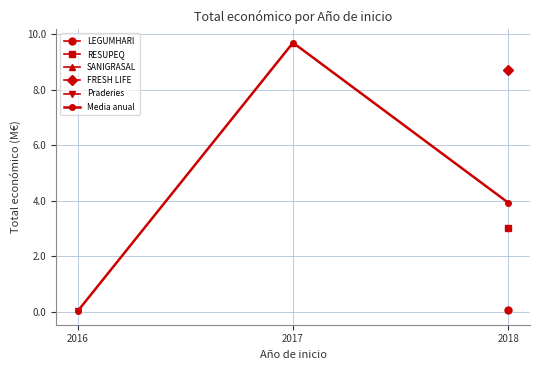

What is the value of the 3rd point from the left?

3.9